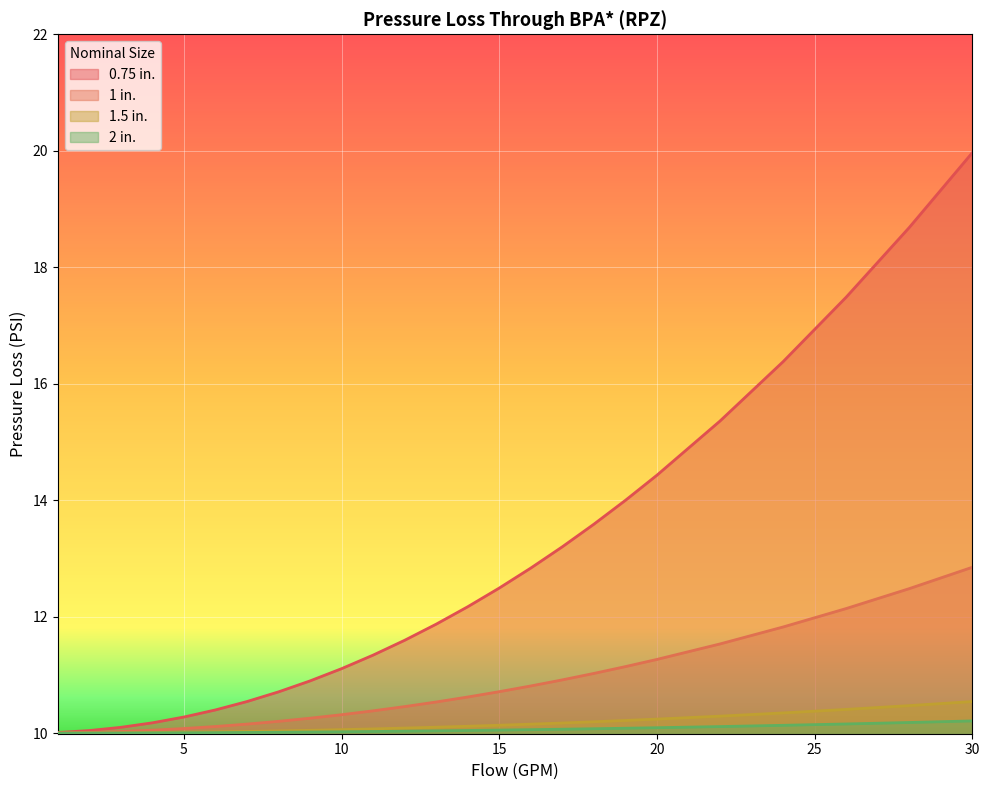

True or false: 1 in. and 1.5 in. cross at least once.

False